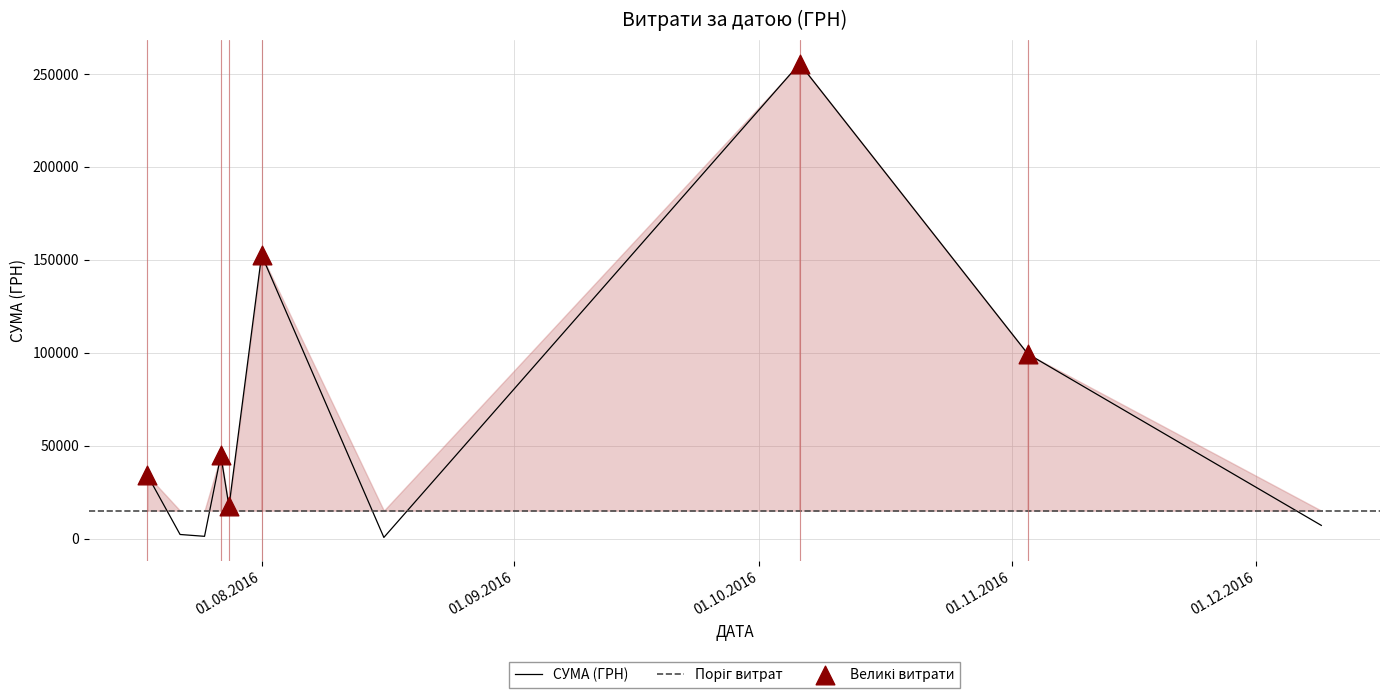

What is the change in value from 27.07.2016 to 27.07.2016?

-226.0